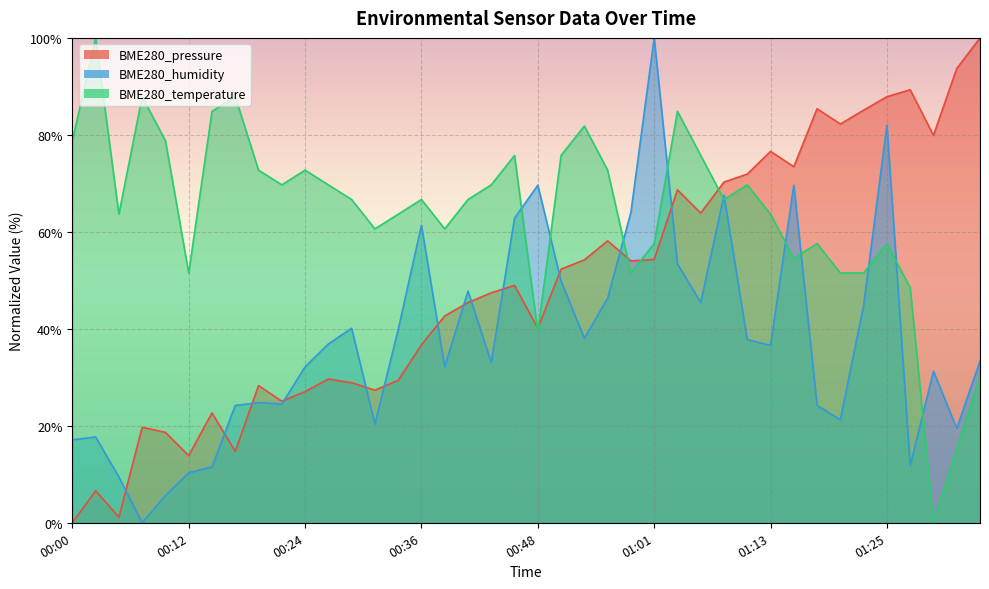

How many values in the BME280_humidity series are below 36?

20